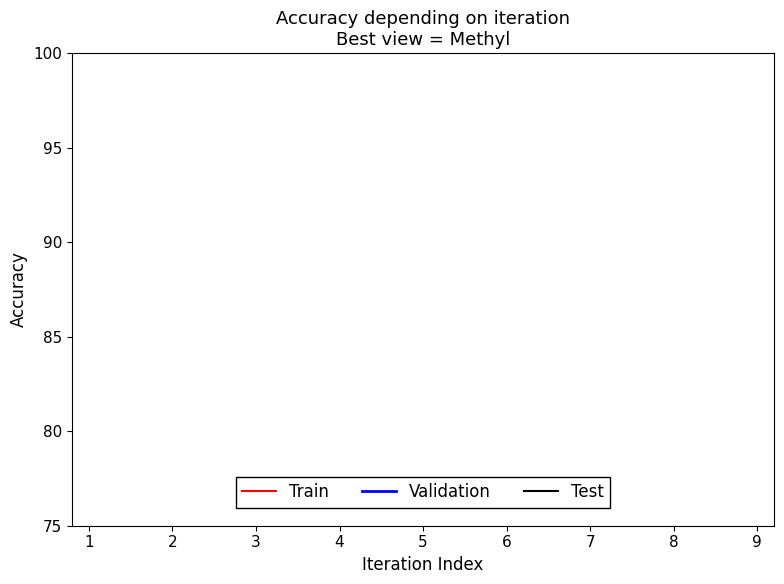

What are all the series names shown in the legend?

Train, Validation, Test